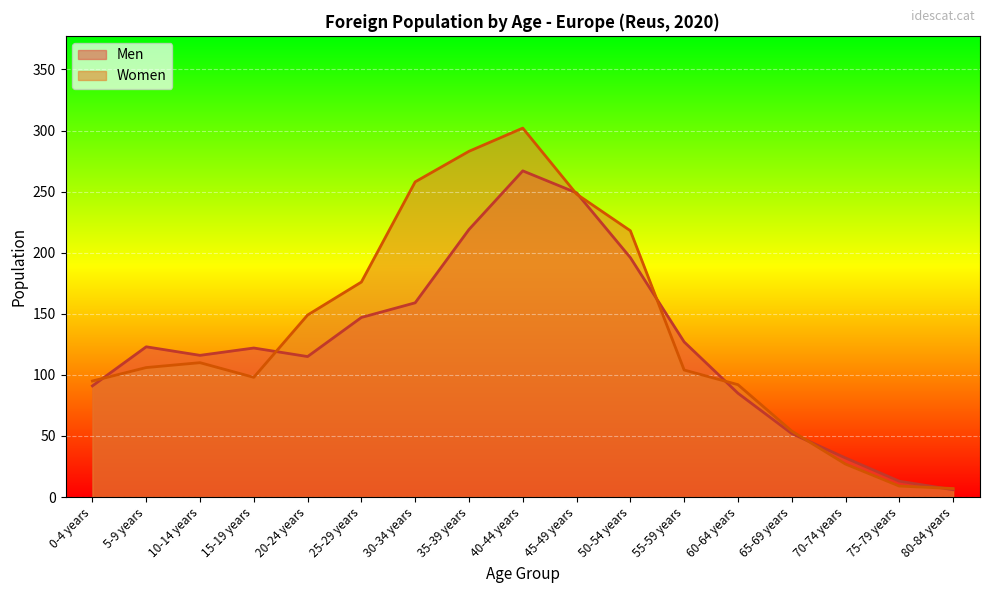

The Women series shows 7 at 80-84 years. True or false?

True